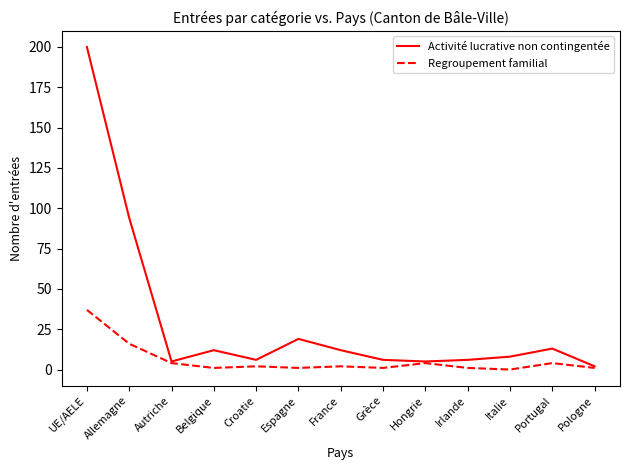

What is the difference between the highest and lowest values at Allemagne?

78